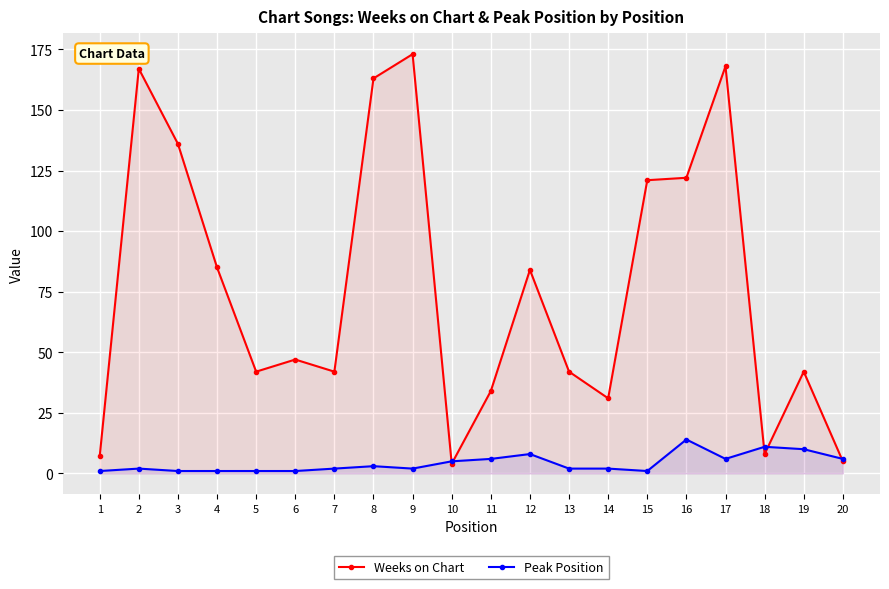

How many lines are shown in the chart?

2